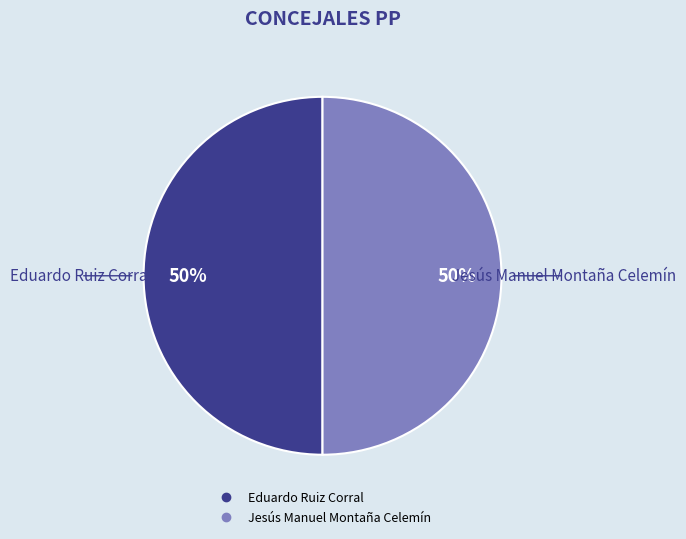

To the nearest percent, what percentage of the pie is Eduardo Ruiz Corral?

50%